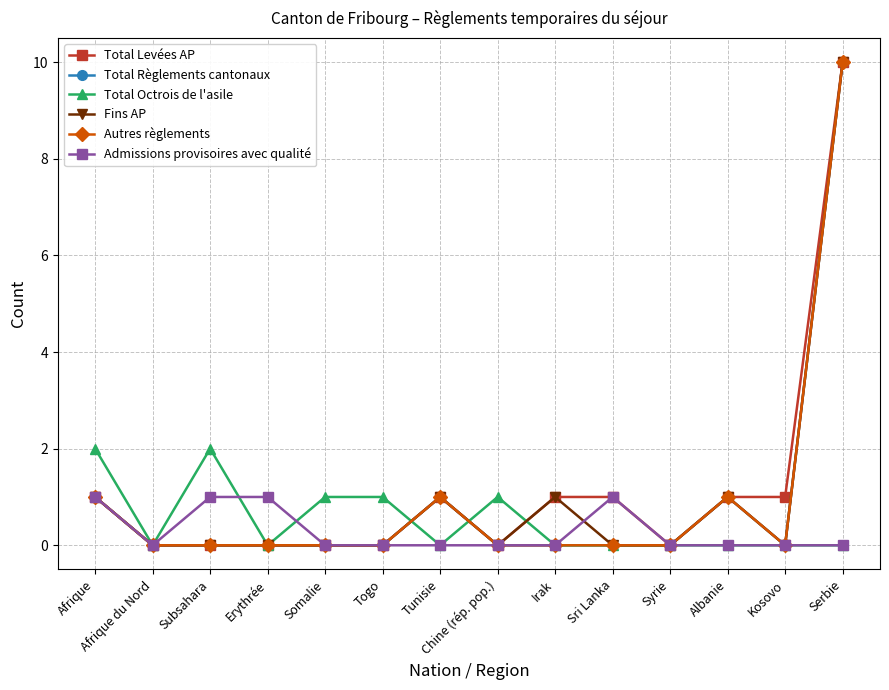

Which series has the largest total across all categories?

Total Levées AP